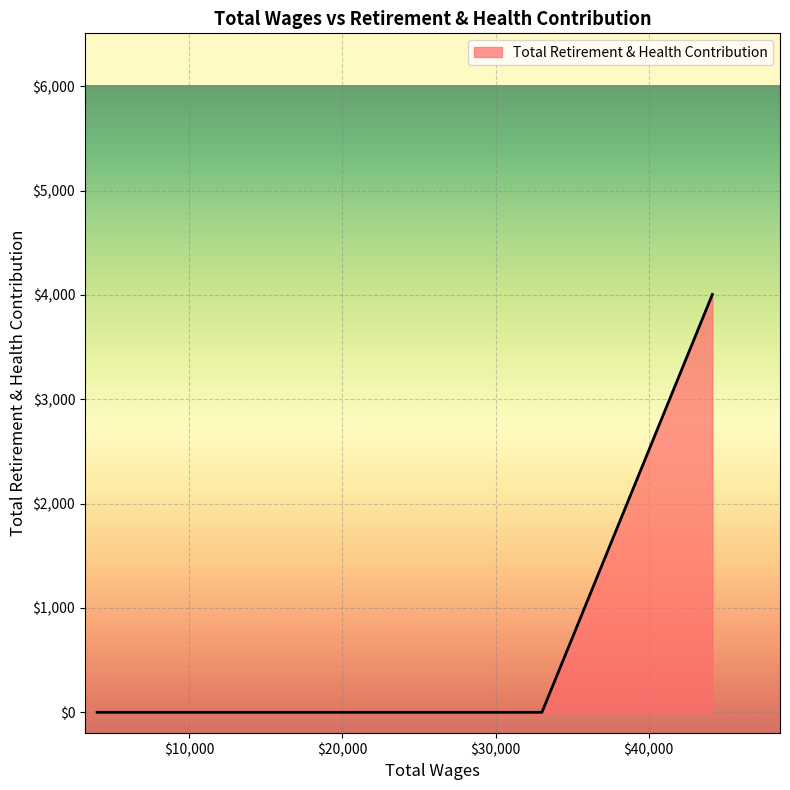

What is the difference between the maximum and minimum values?

4004